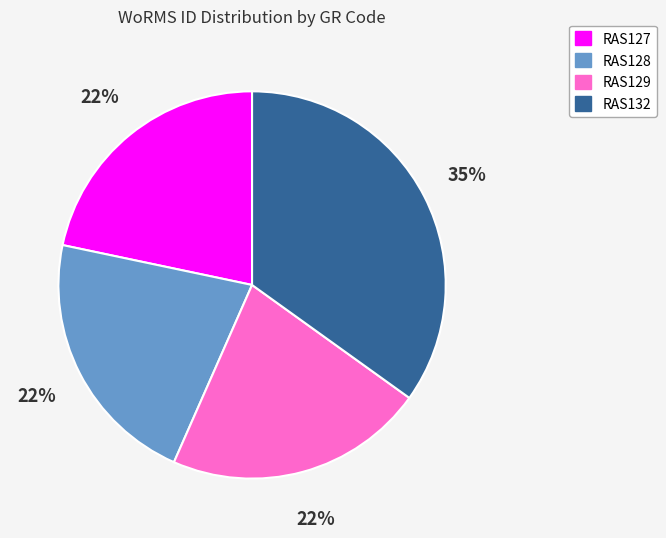

What is the ratio of the value at RAS132 to the value at RAS128?

1.6